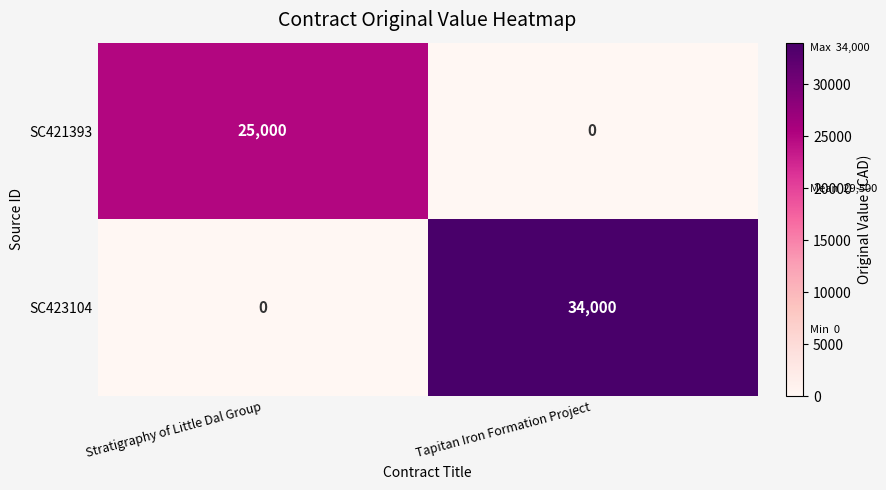

What is the difference between the maximum and minimum values in the SC421393 series?

25000